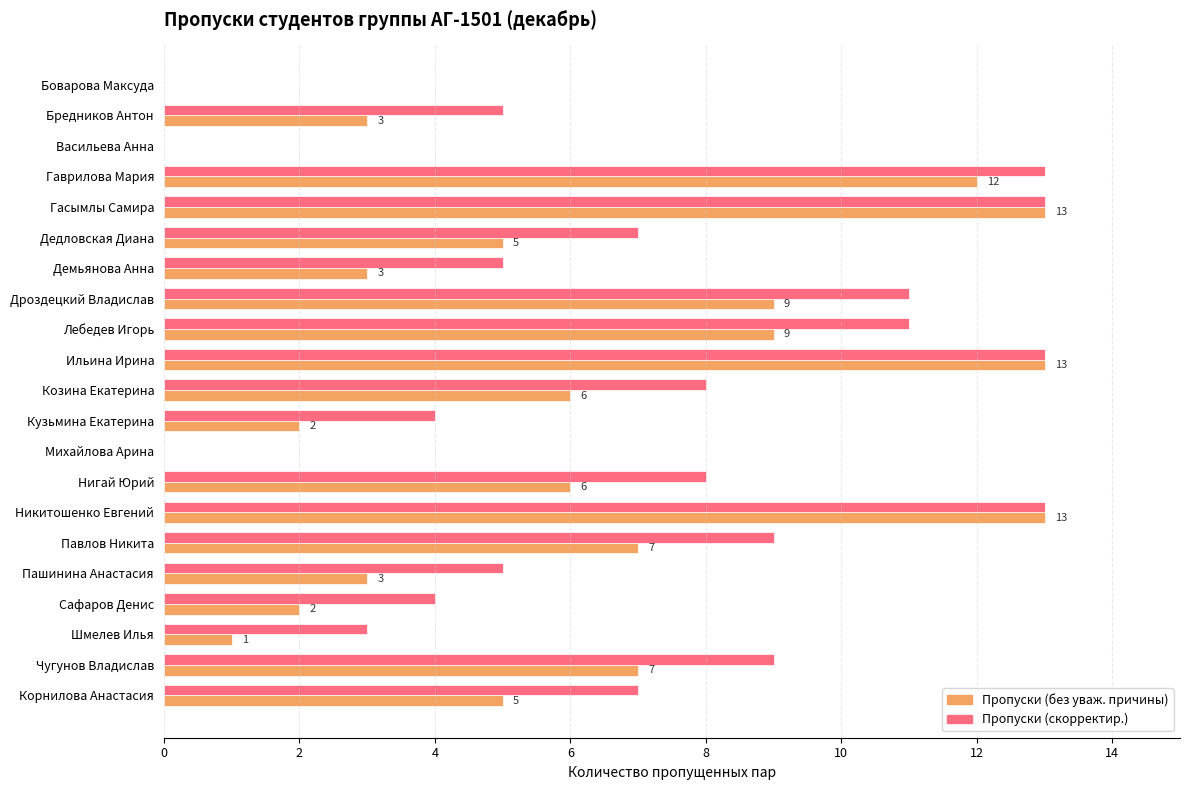

What is the total value across all series at Сафаров Денис?

6